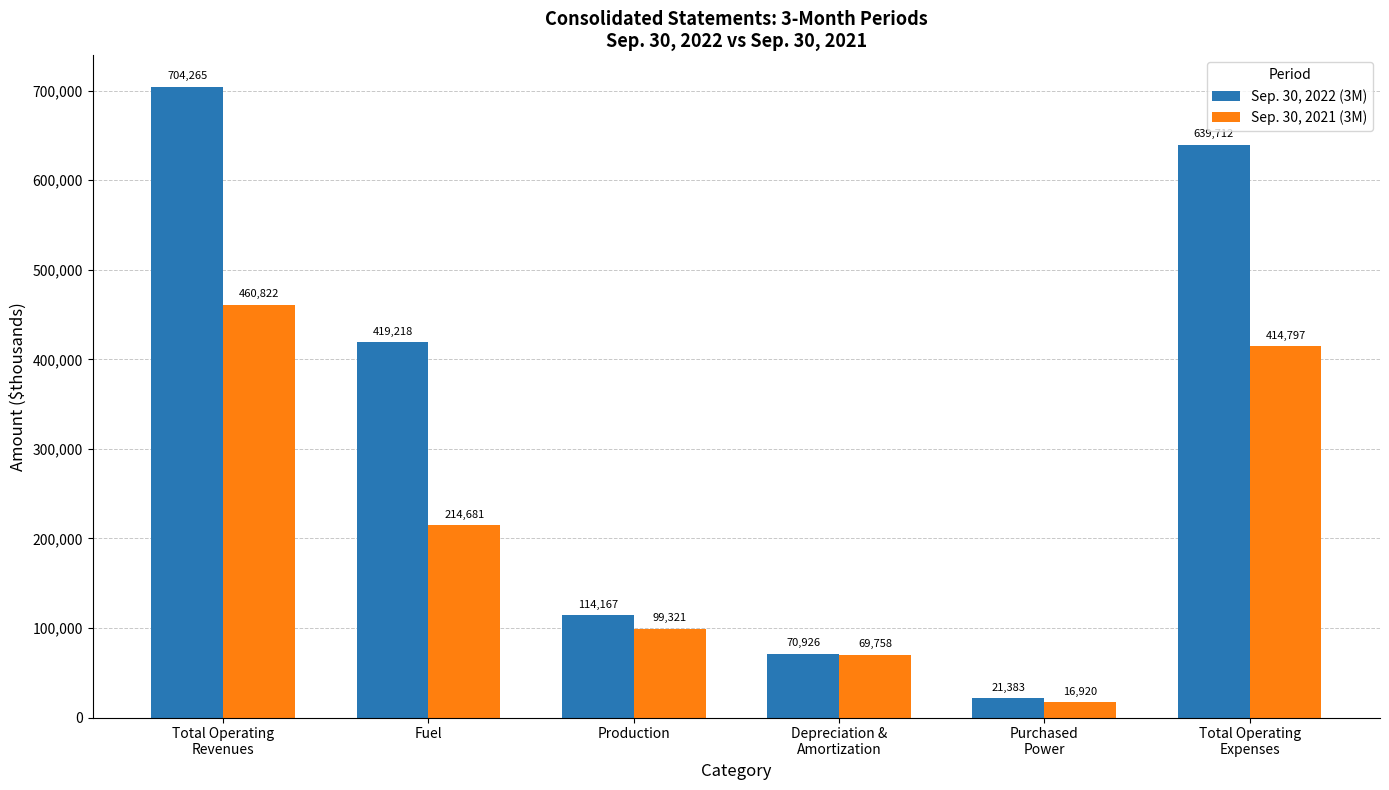

What are all the series names shown in the legend?

Sep. 30, 2022 (3M), Sep. 30, 2021 (3M)